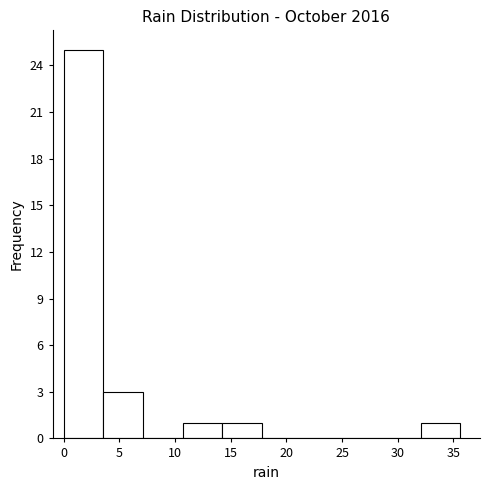

What is the height of the bar covering 32.0 to 35.5 on the x-axis? Neither the bar edges nor the heights are printed on the chart, so give them approximately, as read against the axes.

1